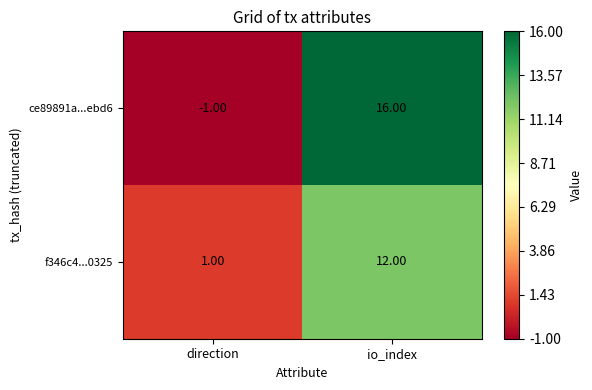

At which category does the chart reach its peak across all series?

io_index